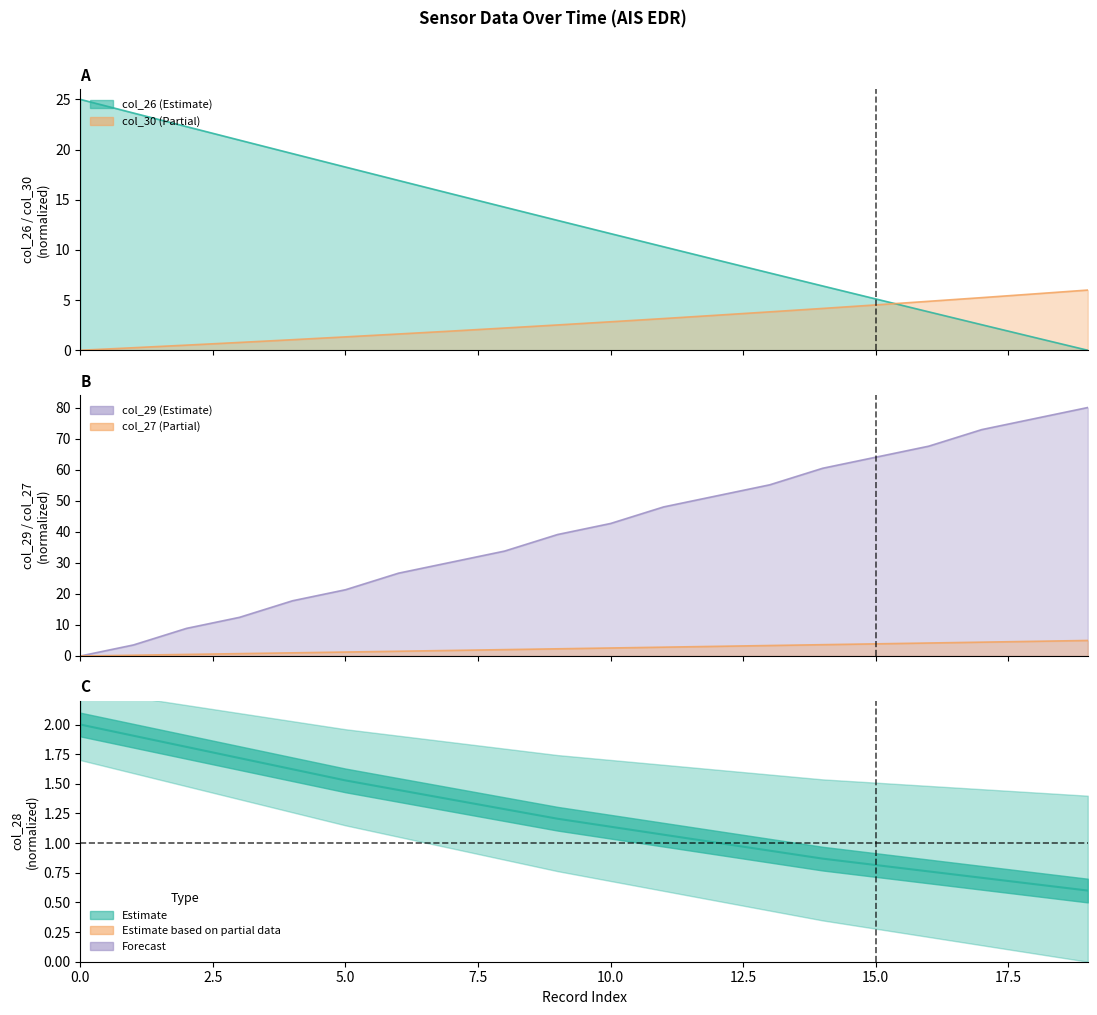

How many categories are shown in the chart?

20